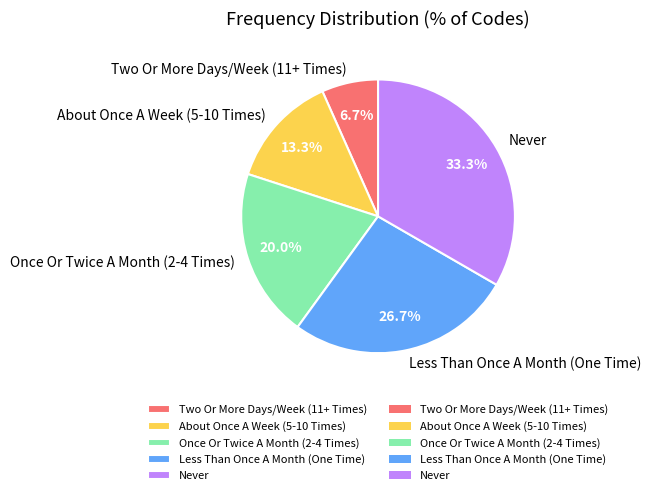

To the nearest percent, what portion does Less Than Once A Month (One Time) represent?

27%